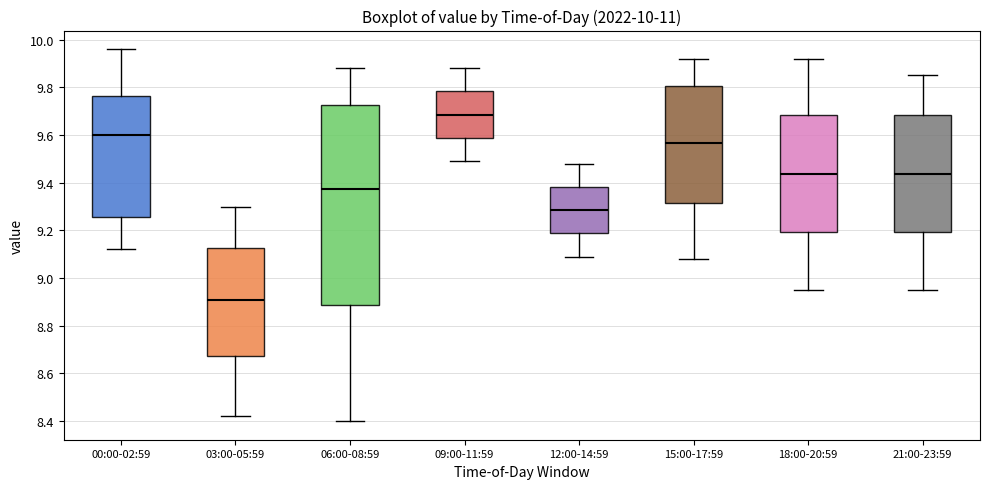

Which box is the tallest, from its lower edge to its upper edge?

06:00-08:59